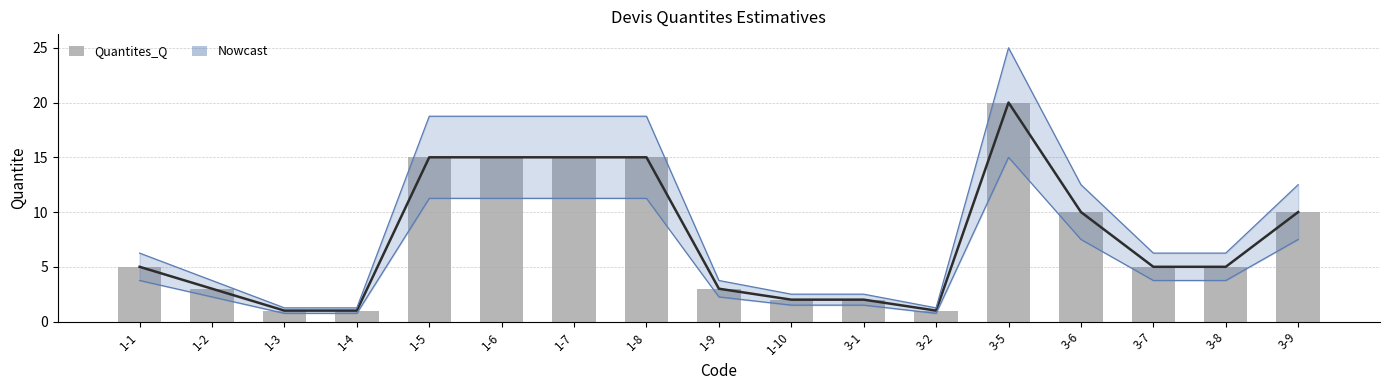

What is the value of the 7th bar from the left?

15